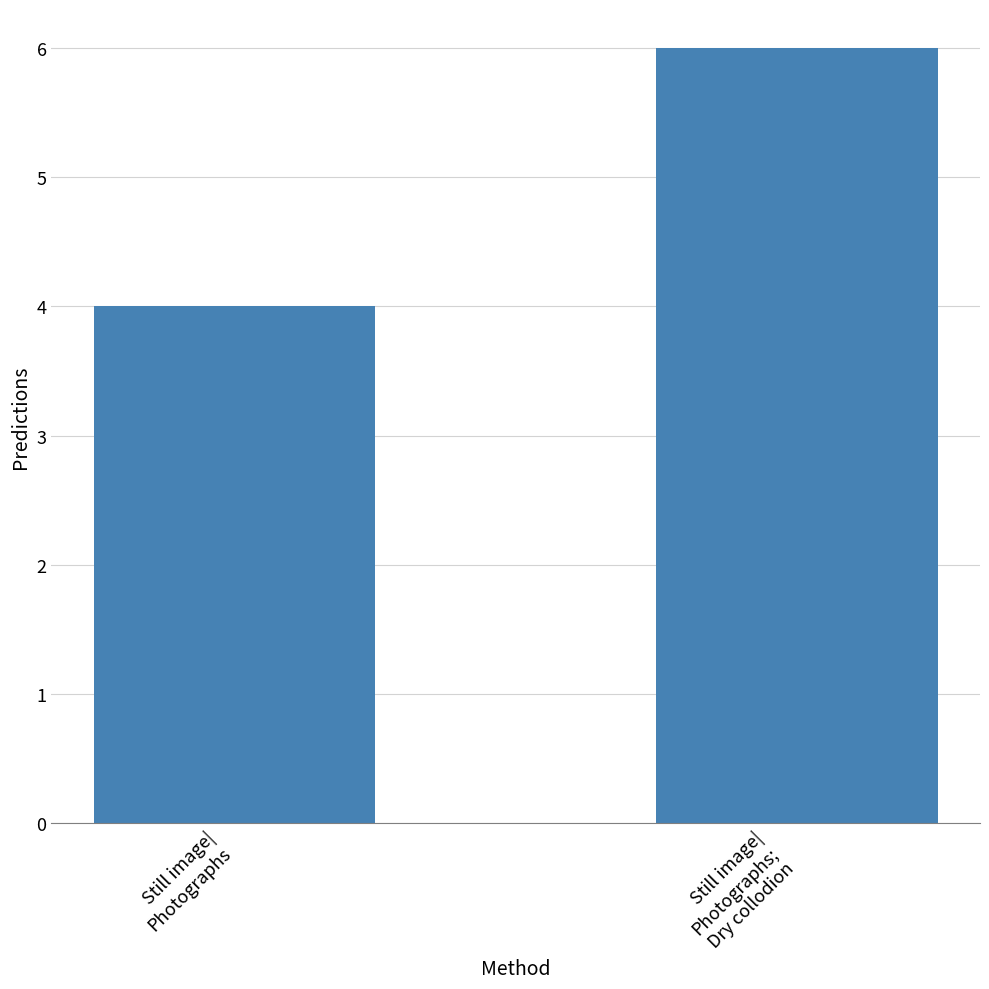

Reading left to right, what are all the values shown in this chart?

Still image|
Photographs=4	Still image|
Photographs;
Dry collodion=6